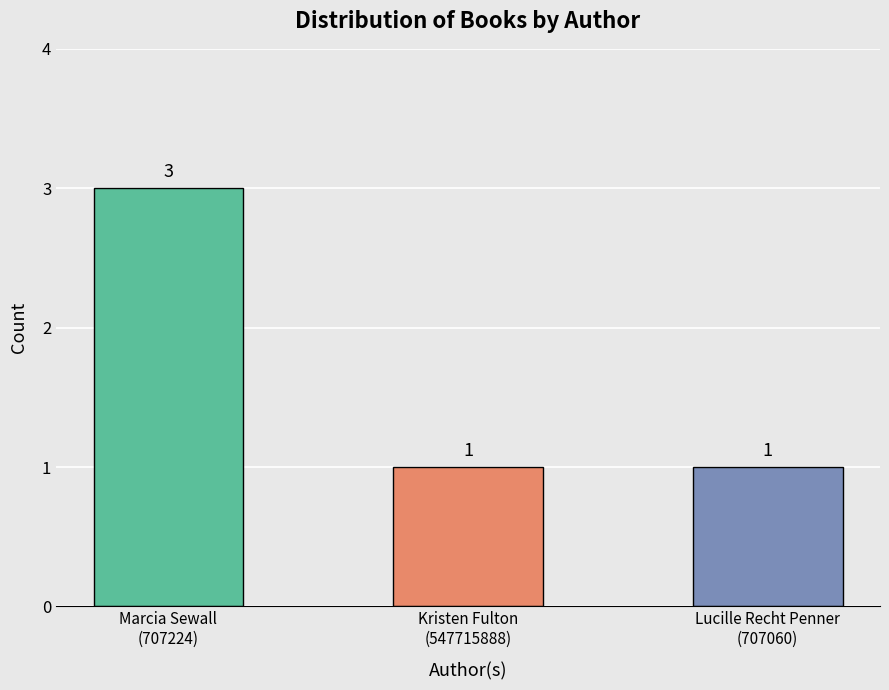

Count the number of data series in this chart.

1